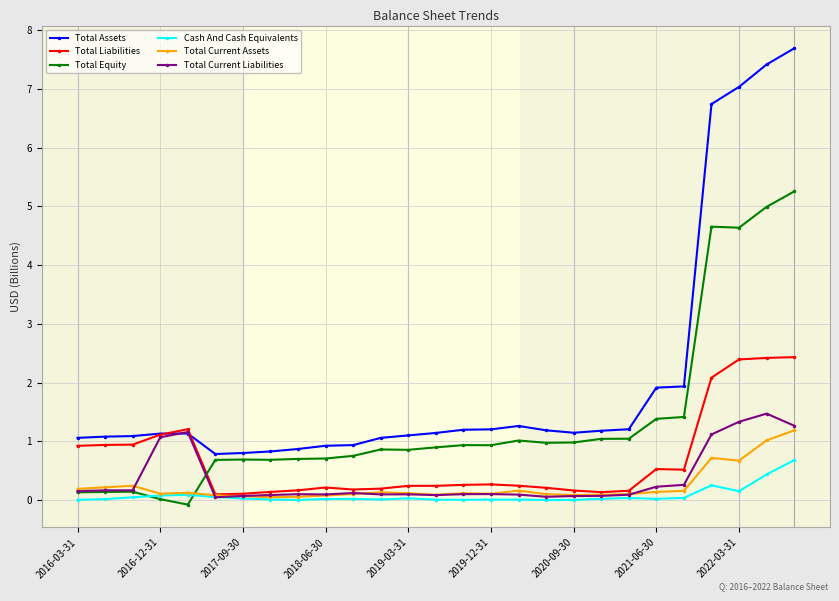

What is the lowest value of the Total Equity series?

-0.1